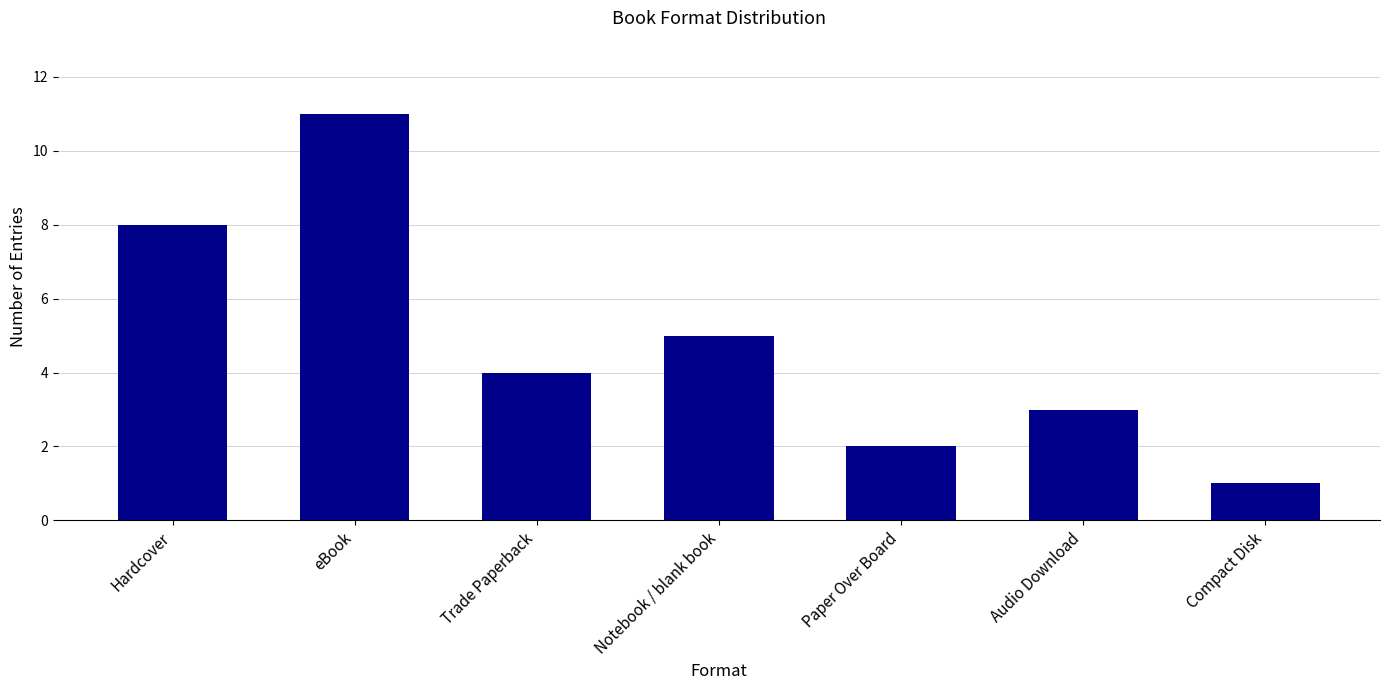

How many values are below 4?

3